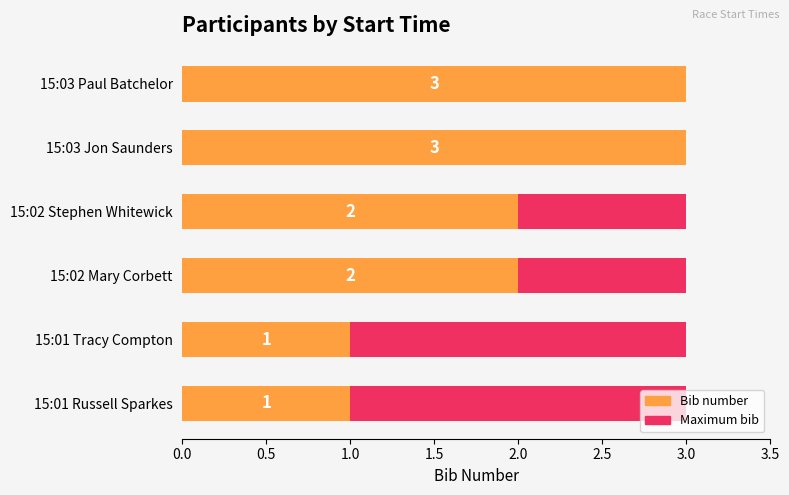

How many bars are there in total?

12